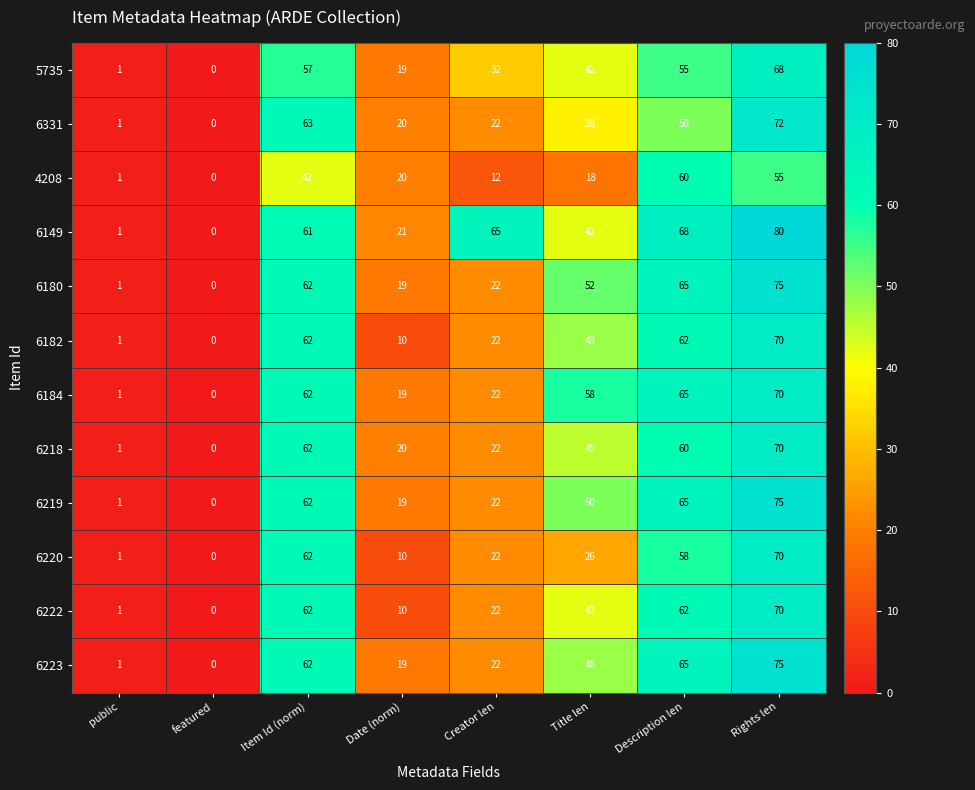

What is the approximate value of 6219 at Rights len, to the nearest 5?

75